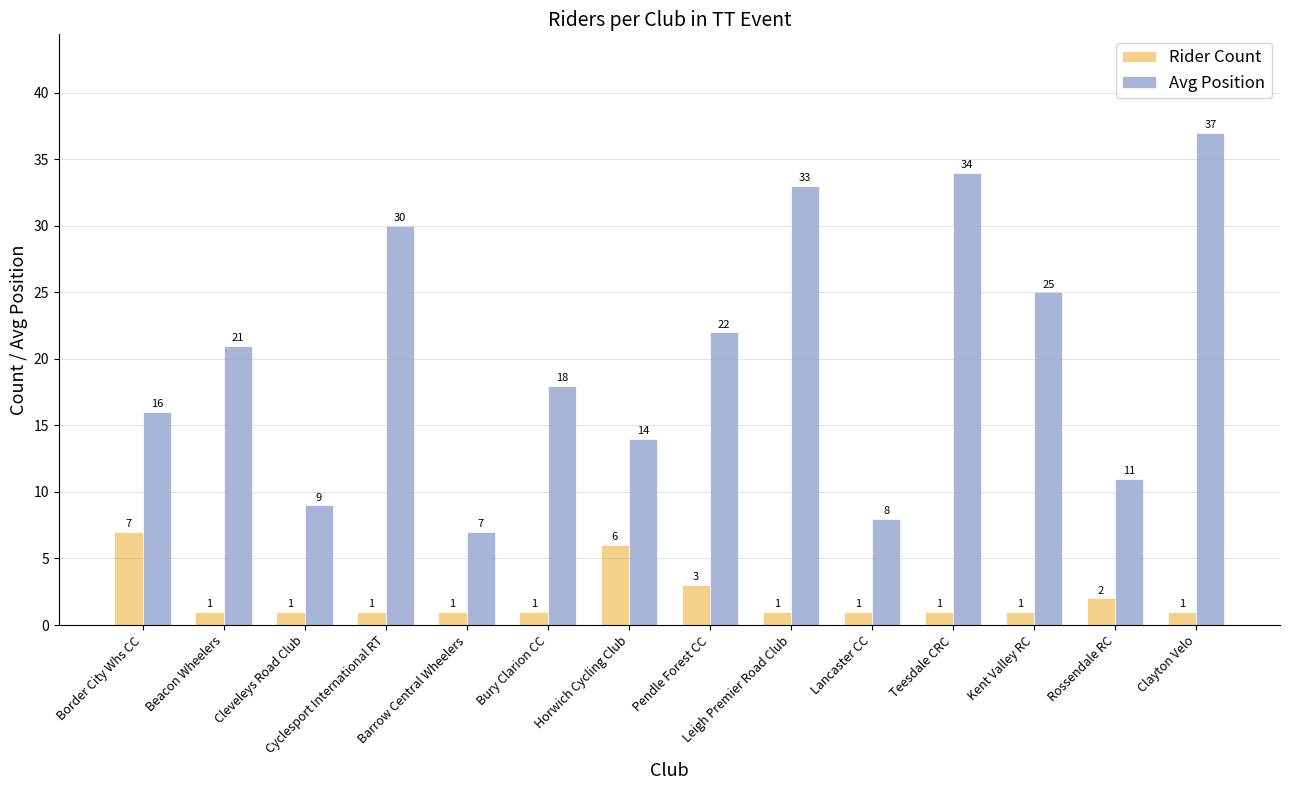

Which series changed the most between Pendle Forest CC and Clayton Velo?

Avg Position